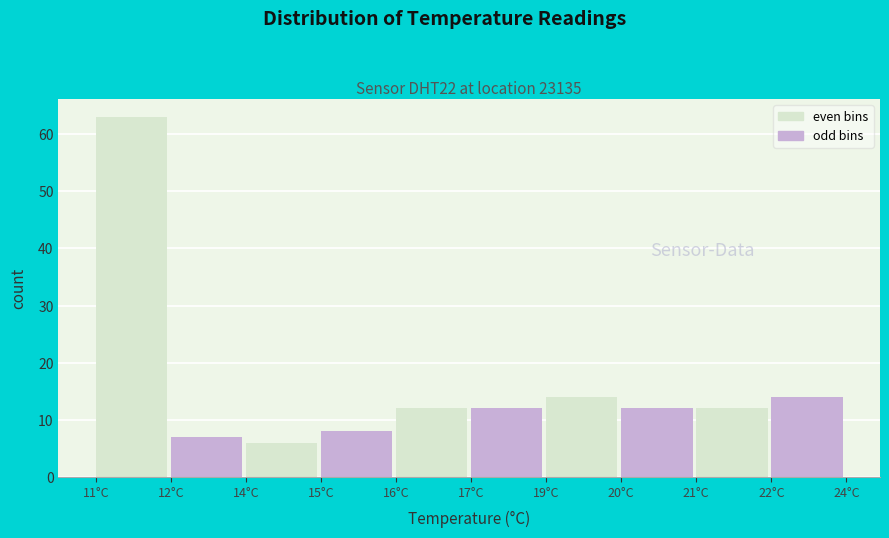

Reading left to right, transcribe all the data shown in this chart.

11°C=63	12°C=7	14°C=6	15°C=8	16°C=12	17°C=12	19°C=14	20°C=12	21°C=12	22°C=14